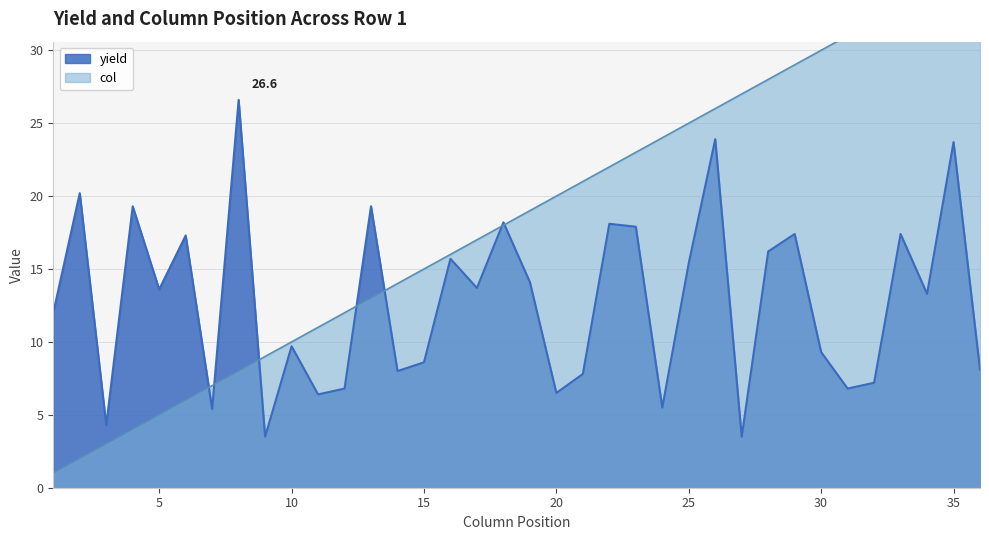

Reading left to right, list all the values displayed in this chart.

yield: 12.0	20.2	4.3	19.3	13.6	17.3	5.4	26.6	3.5	9.7	6.4	6.8	19.3	8.0	8.6	15.7	13.7	18.2	14.1	6.5	7.8	18.1	17.9	5.5	15.4	23.9	3.5	16.2	17.4	9.3	6.8	7.2	17.4	13.3	23.7	8.1
col: 1.0	2.0	3.0	4.0	5.0	6.0	7.0	8.0	9.0	10.0	11.0	12.0	13.0	14.0	15.0	16.0	17.0	18.0	19.0	20.0	21.0	22.0	23.0	24.0	25.0	26.0	27.0	28.0	29.0	30.0	31.0	32.0	33.0	34.0	35.0	36.0